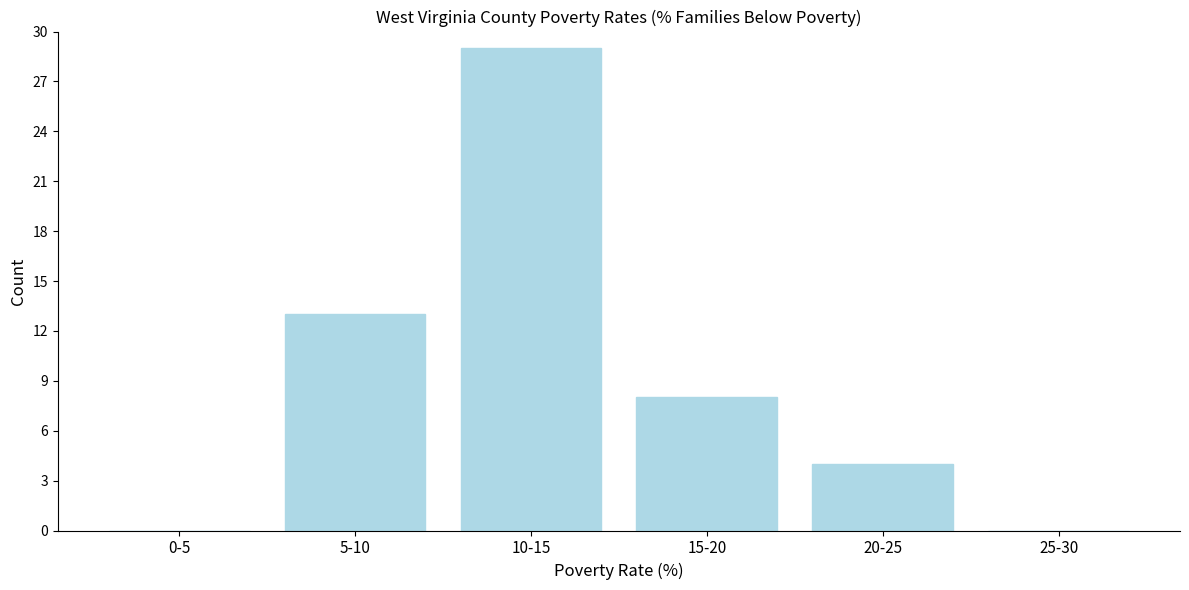

Reading right to left, extract all data points from this chart.

25-30=0	20-25=4	15-20=8	10-15=29	5-10=13	0-5=0